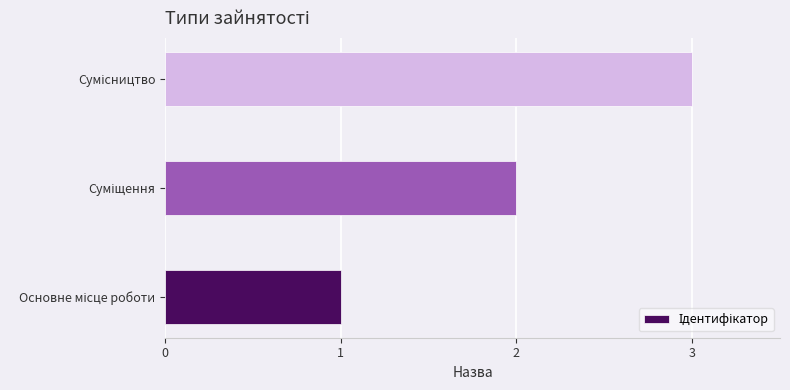

What is the maximum value shown in the chart?

3